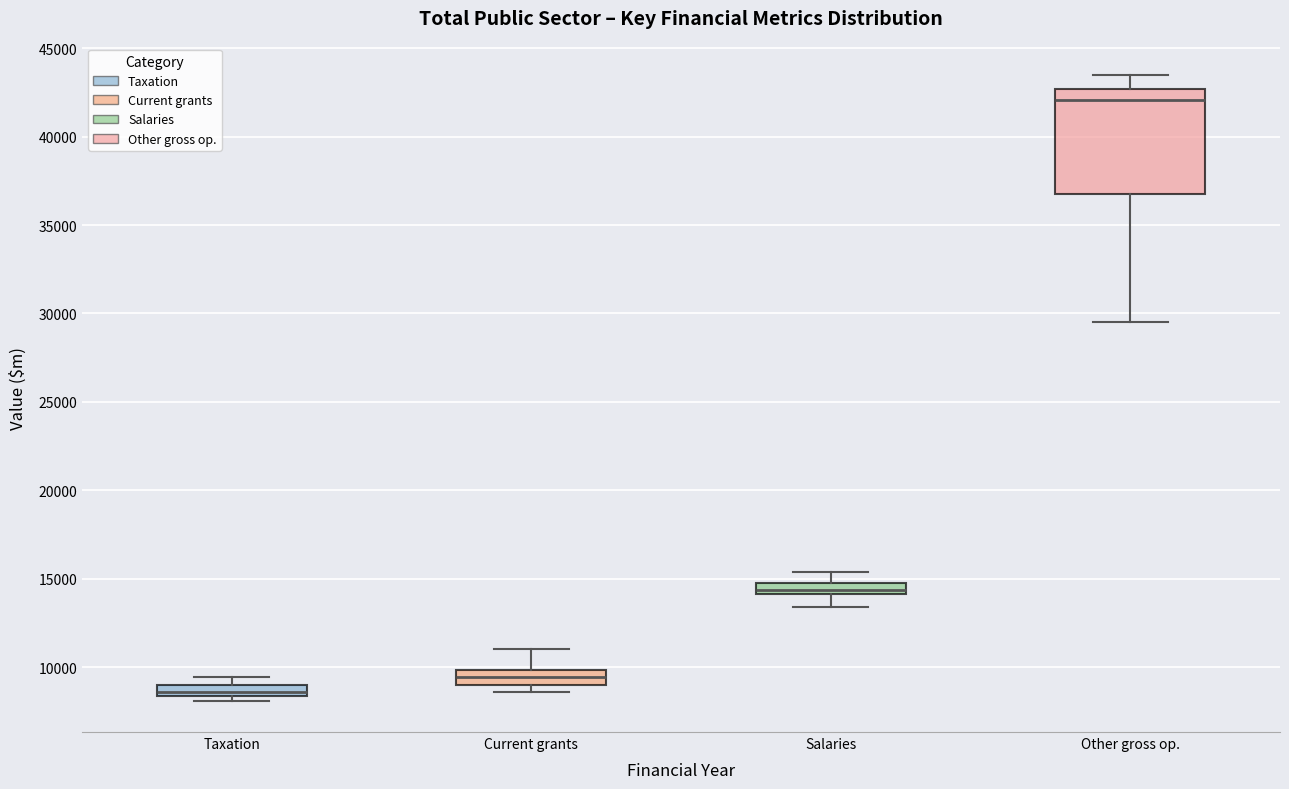

Which box has the highest median line?

Other gross op.